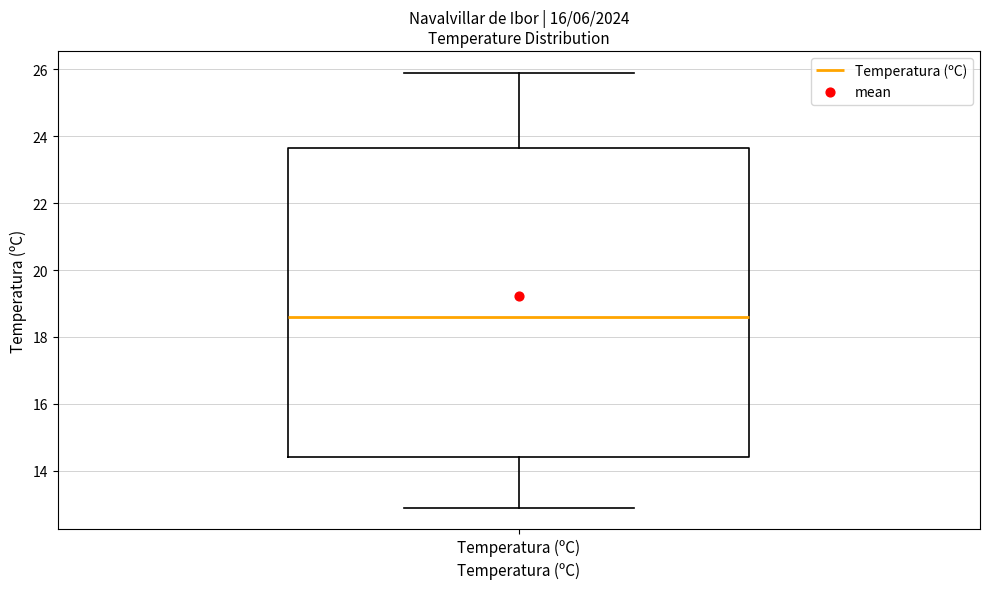

Read this box plot against the y-axis: the position of the median line, the range covered by the box, and the ends of both whiskers. The values are not printed on the chart, so give them approximately, as read against the axis.

median 18.6, box 14.4 to 23.6, whiskers 13.0 to 26.0